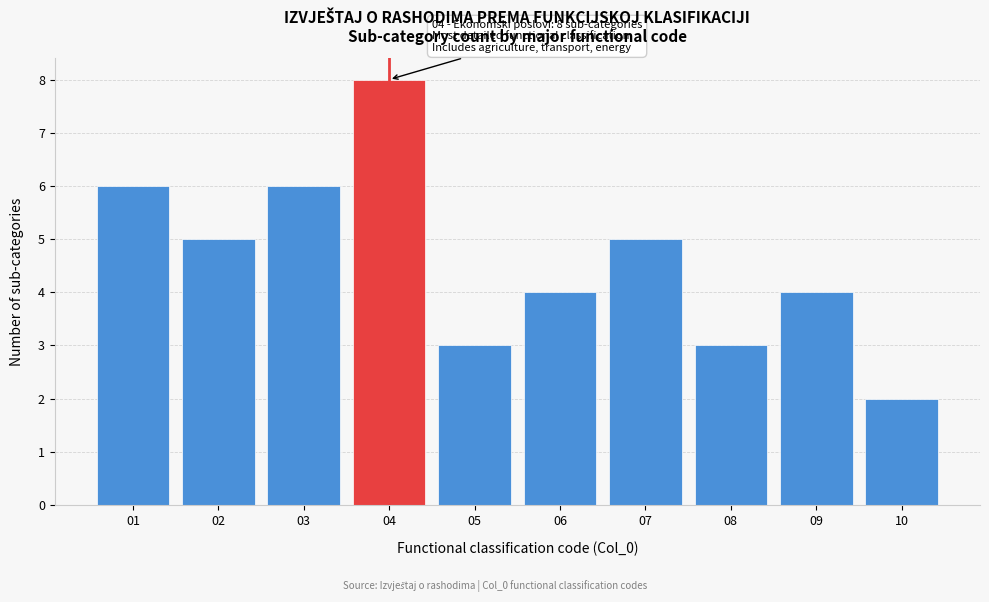

Reading left to right, transcribe all the data shown in this chart.

01=6	02=5	03=6	04=8	05=3	06=4	07=5	08=3	09=4	10=2